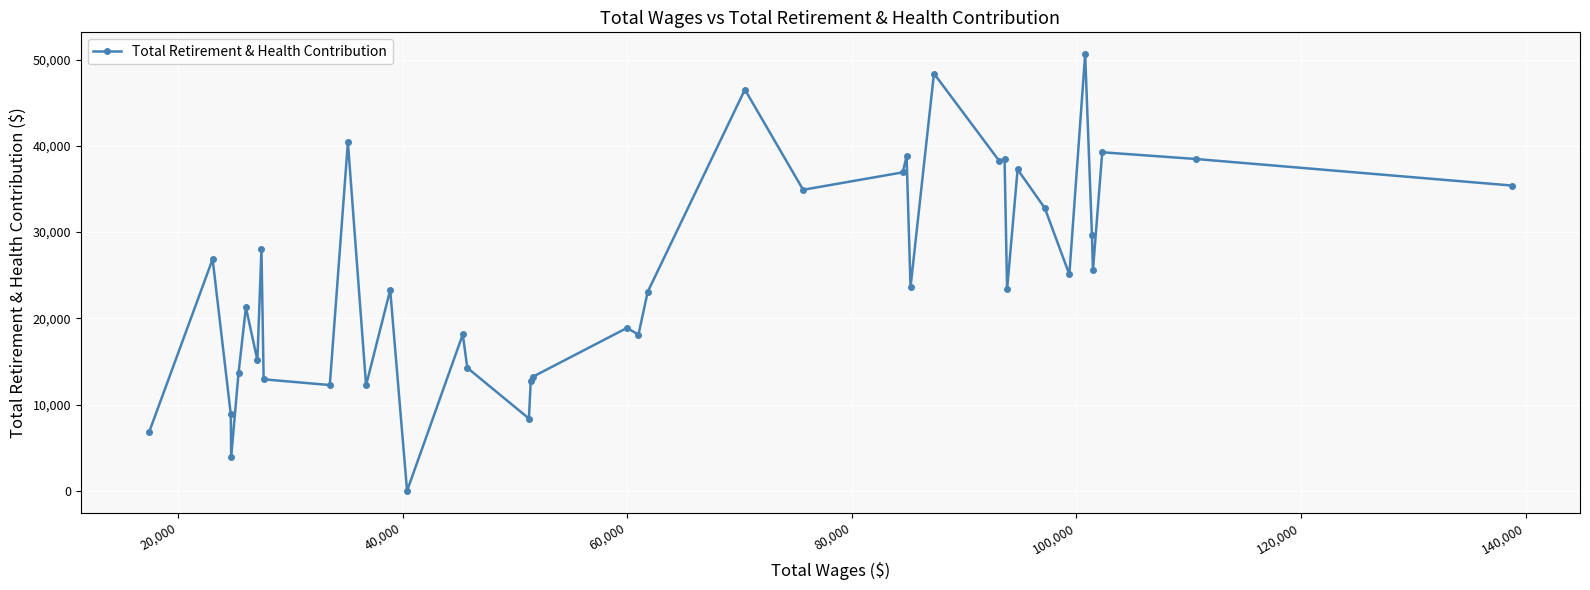

True or false: the data has more than 2 interior local peaks.

True